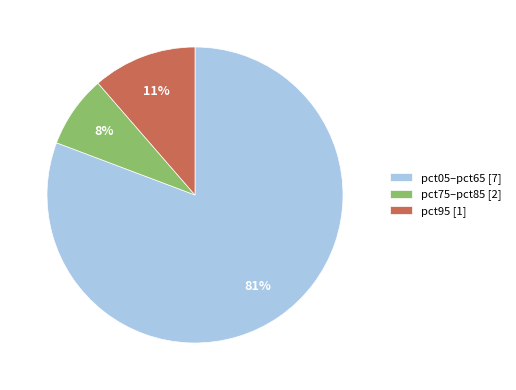

Does pct75–pct85 [2] represent more than half of the total?

No